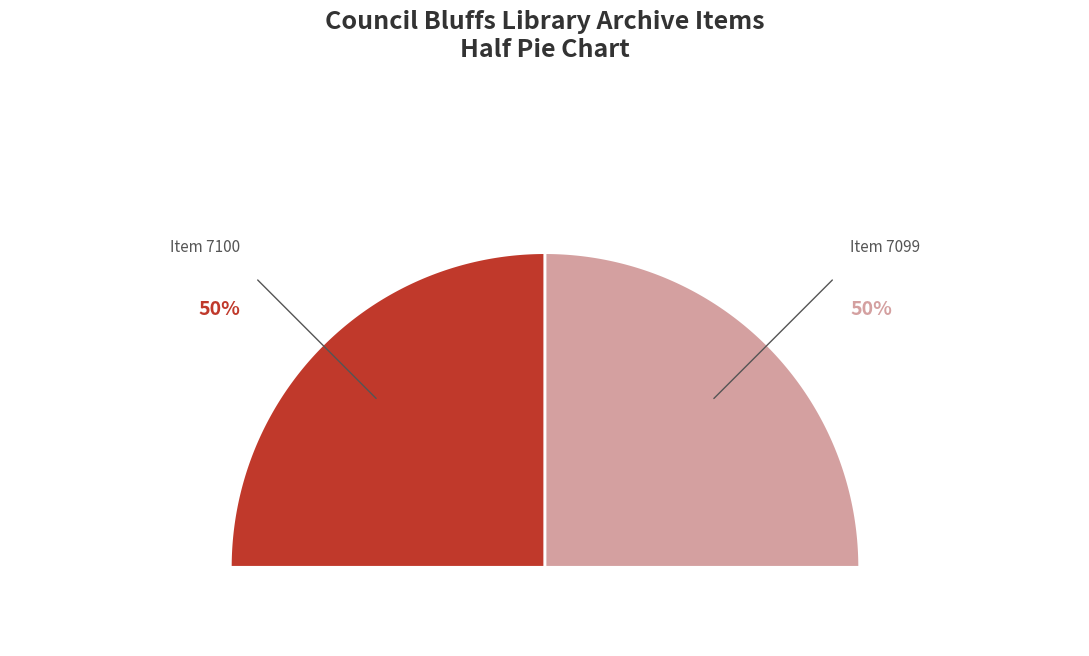

How much of the chart is everything except Item 7099?

50.0%